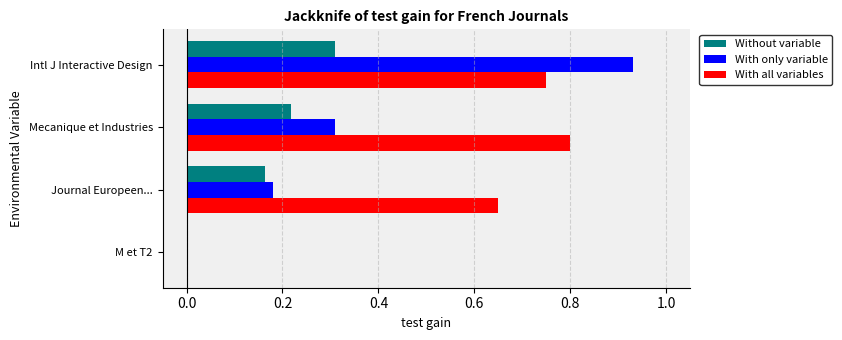

What is the sum of the With only variable values at Intl J Interactive Design and Journal Europeen...?

1.1